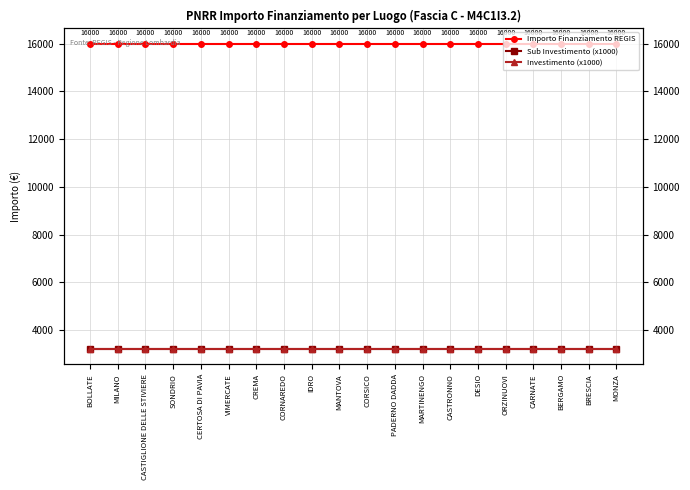

Which series changed the most between CERTOSA DI PAVIA and PADERNO DADDA?

Importo Finanziamento REGIS